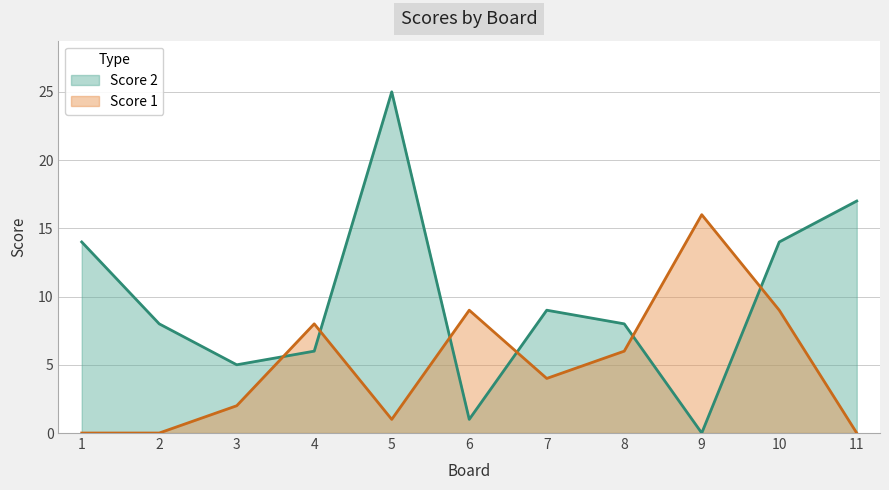

Does the chart have visible grid lines?

Yes